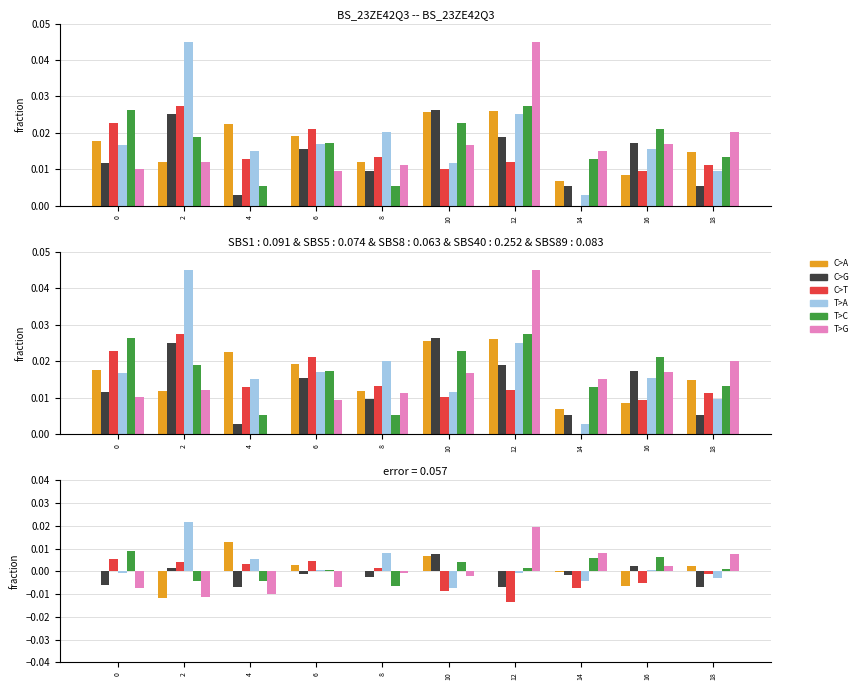

What are all the series names shown in the legend?

C>A, C>G, C>T, T>A, T>C, T>G